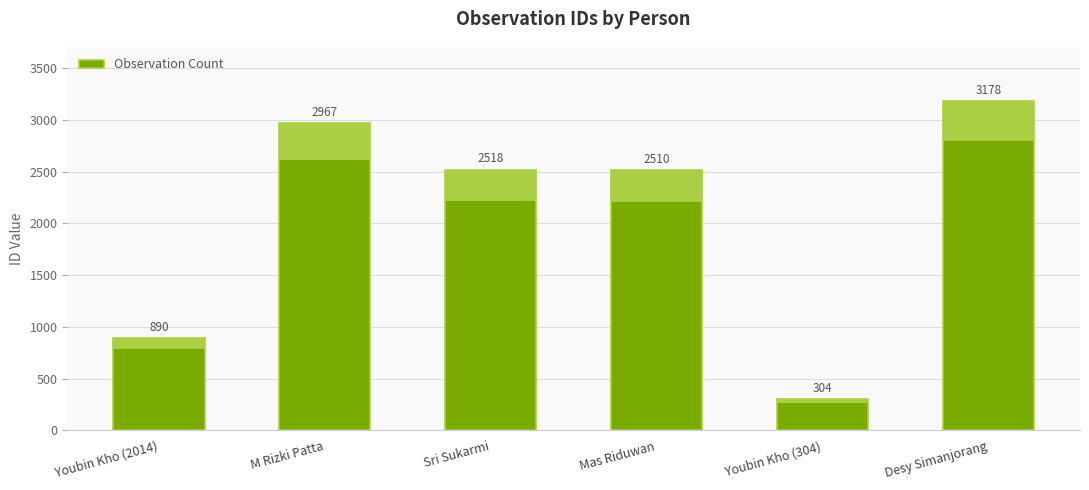

What is the label of the 4th bar from the right?

Sri Sukarmi